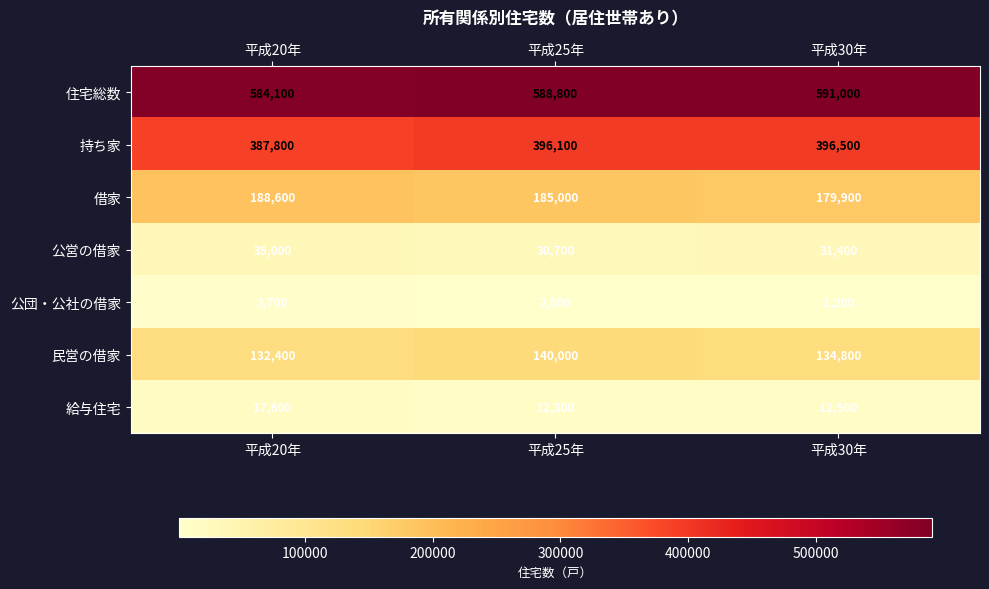

How many data points does each series have?

3